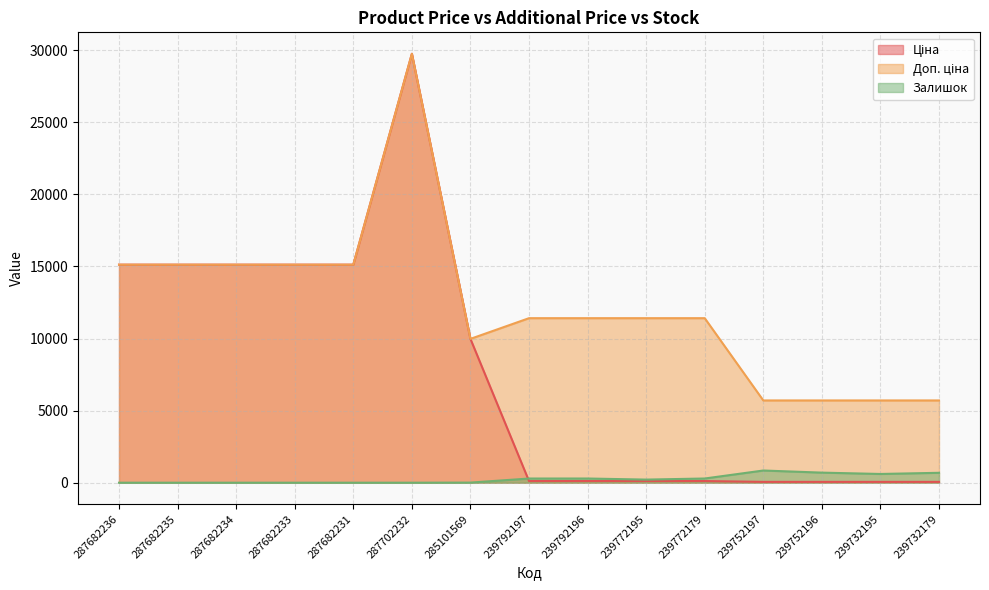

What is the value of the Залишок point at the 11th from the left?

290.0